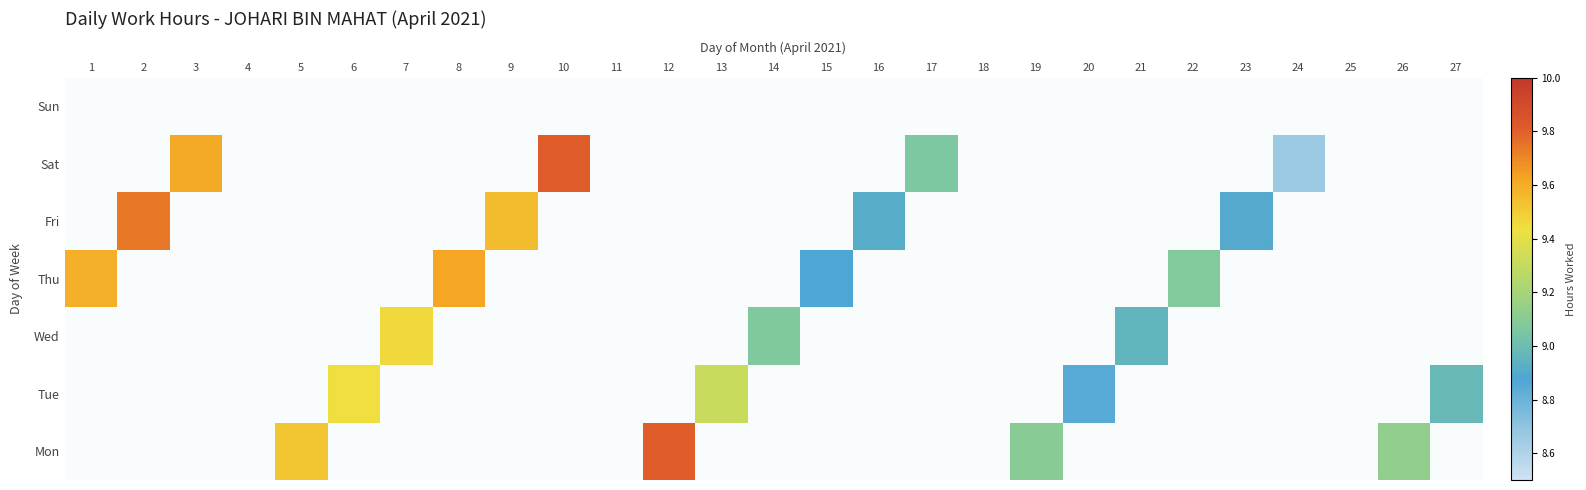

What is the total value across all series at 19?

9.1